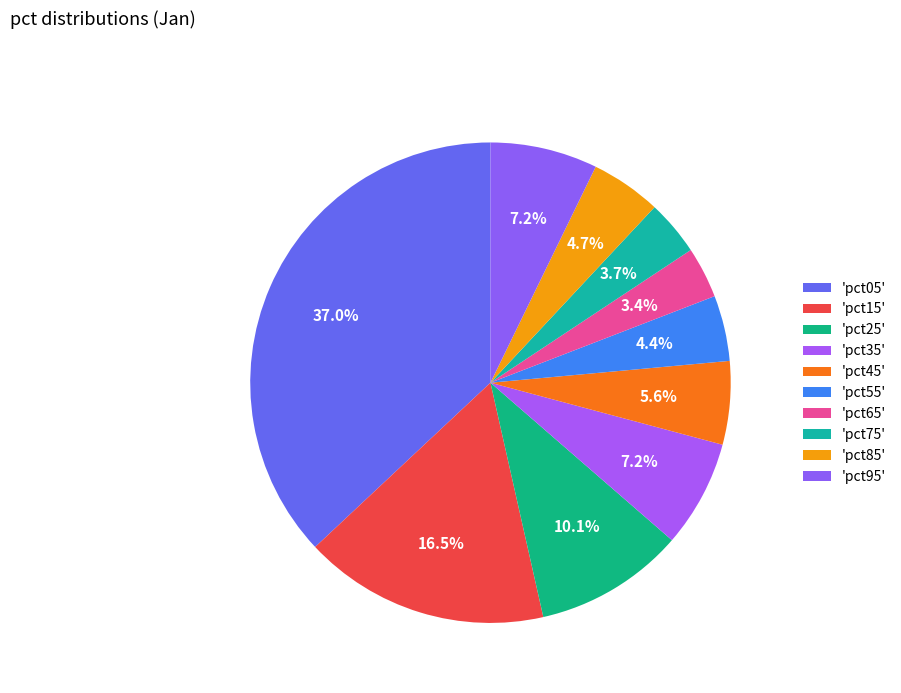

Is there any slice that represents more than half of the pie?

No